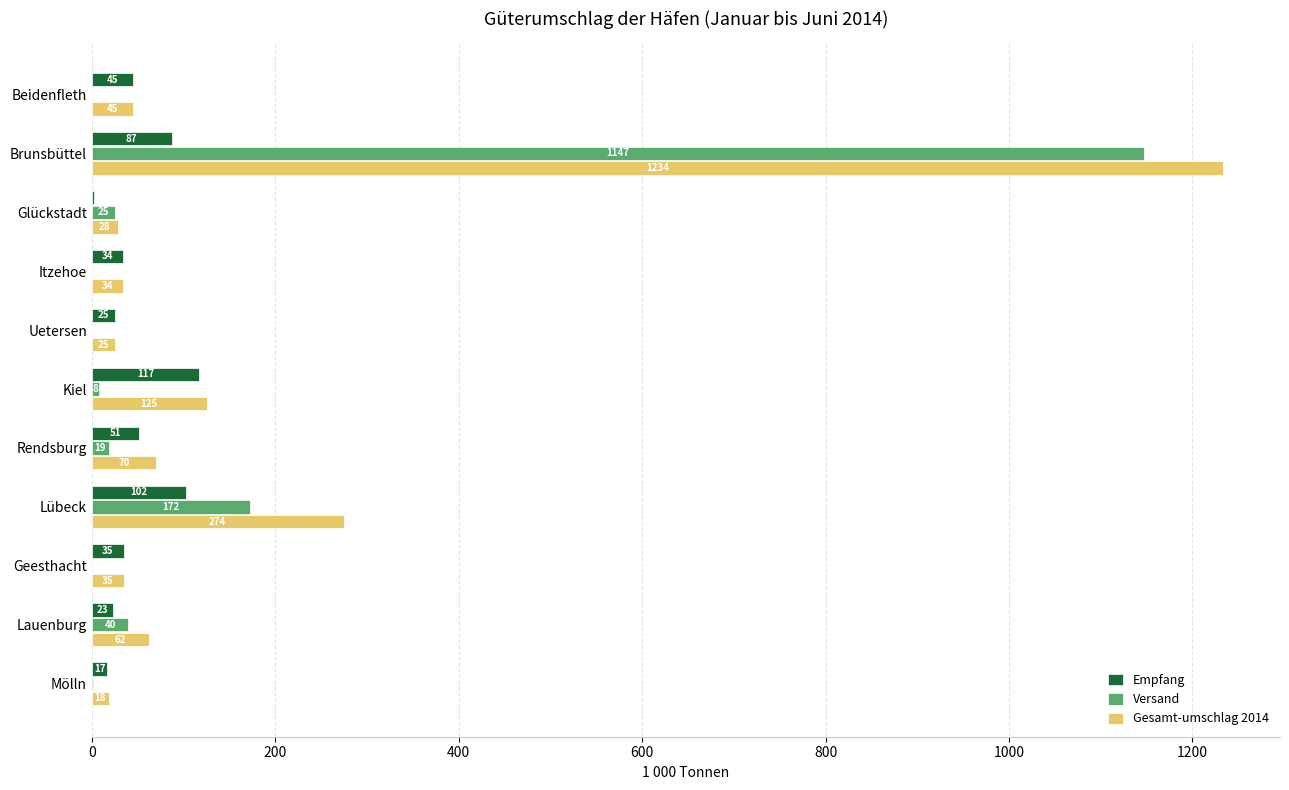

What are all the series names shown in the legend?

Empfang, Versand, Gesamt-umschlag 2014